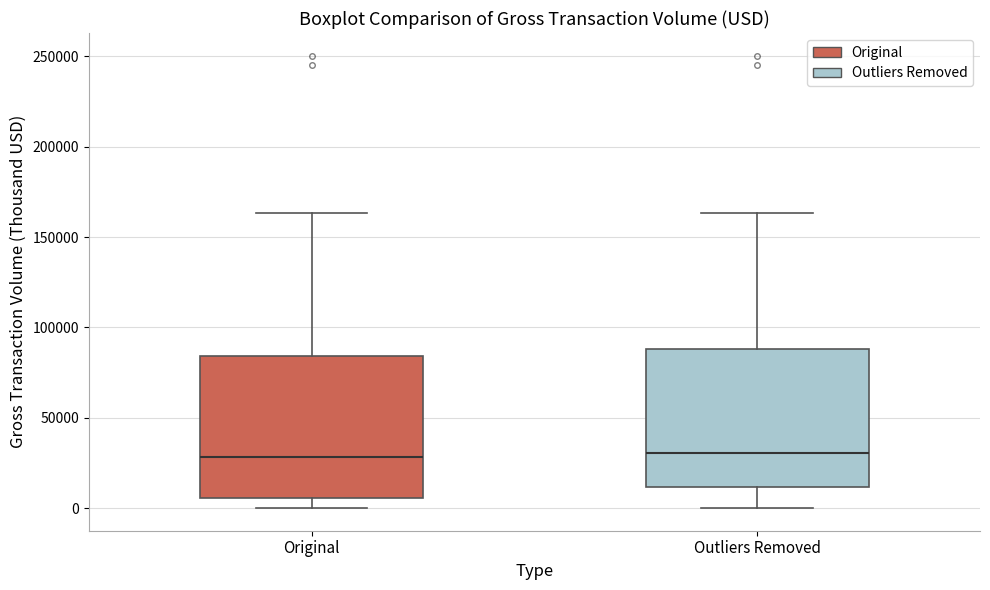

Reading left to right, read every box against the y-axis: the position of its median line, the range the box covers, and the ends of its whiskers. The values are not printed on the chart, so give them approximately, as read against the axis.

Original: median 30000, box 5000 to 85000, whiskers 0 to 165000
Outliers Removed: median 30000, box 10000 to 90000, whiskers 0 to 165000